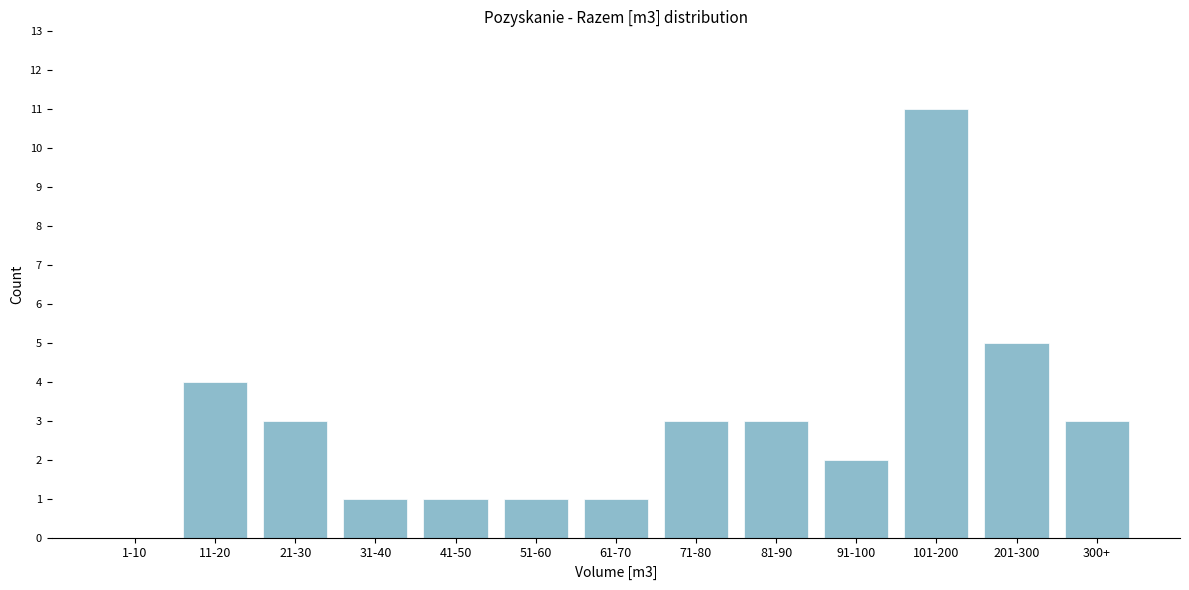

Reading left to right, what are all the values shown in this chart?

1-10=0	11-20=4	21-30=3	31-40=1	41-50=1	51-60=1	61-70=1	71-80=3	81-90=3	91-100=2	101-200=11	201-300=5	300+=3